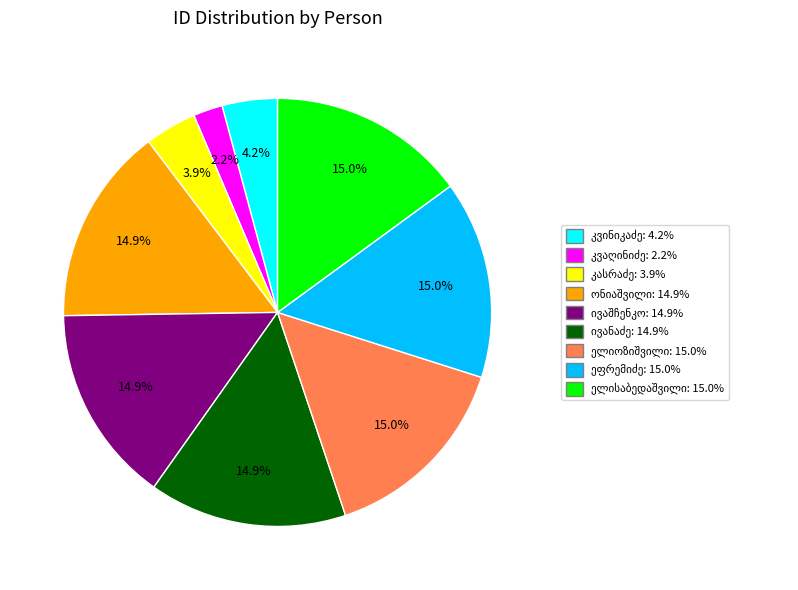

Is there a majority slice in this chart?

No